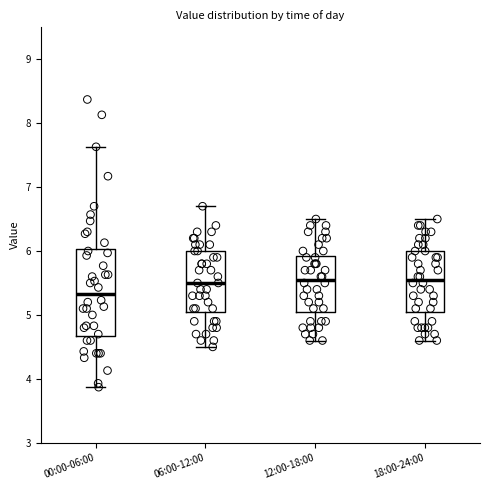

Comparing the boxes themselves (not the whiskers), which one is the tallest?

00:00-06:00